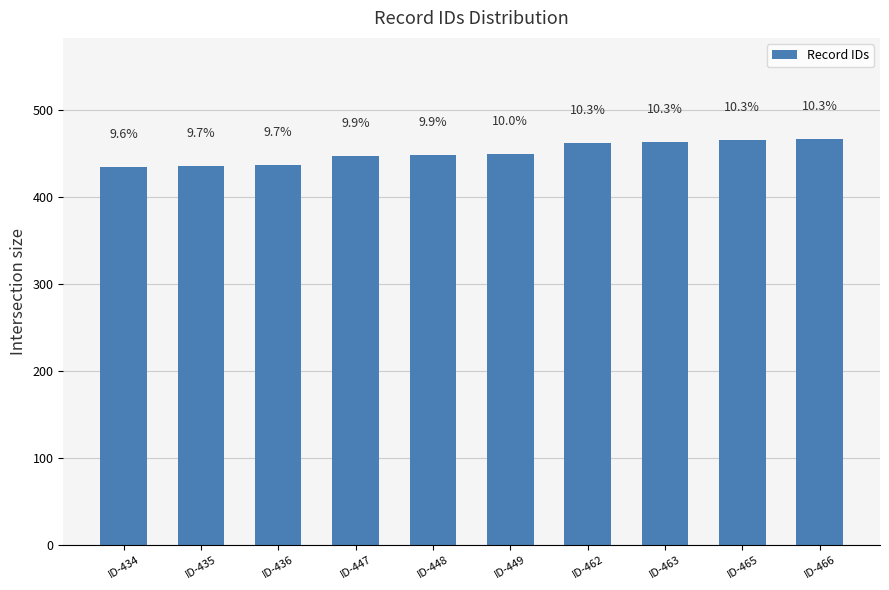

Reading left to right, extract all data points from this chart.

ID-434=434	ID-435=435	ID-436=436	ID-447=447	ID-448=448	ID-449=449	ID-462=462	ID-463=463	ID-465=465	ID-466=466